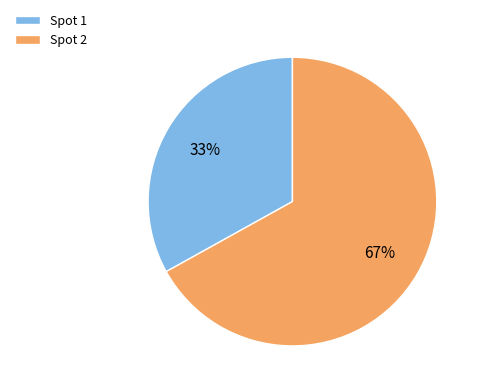

Rank the categories by value from highest to lowest.

Spot 2, Spot 1